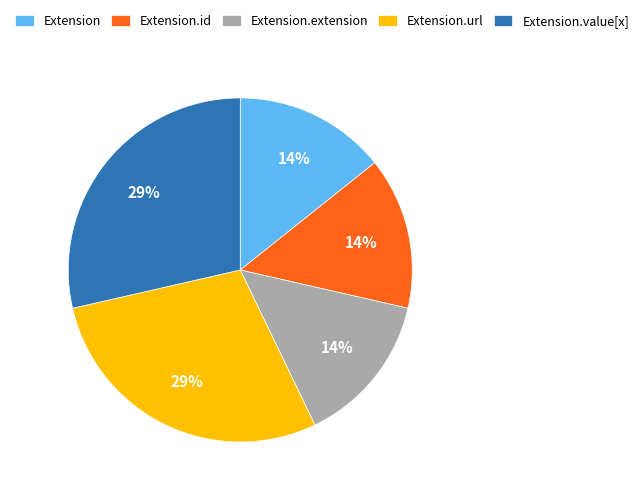

To the nearest percent, what is the average slice percentage?

20%